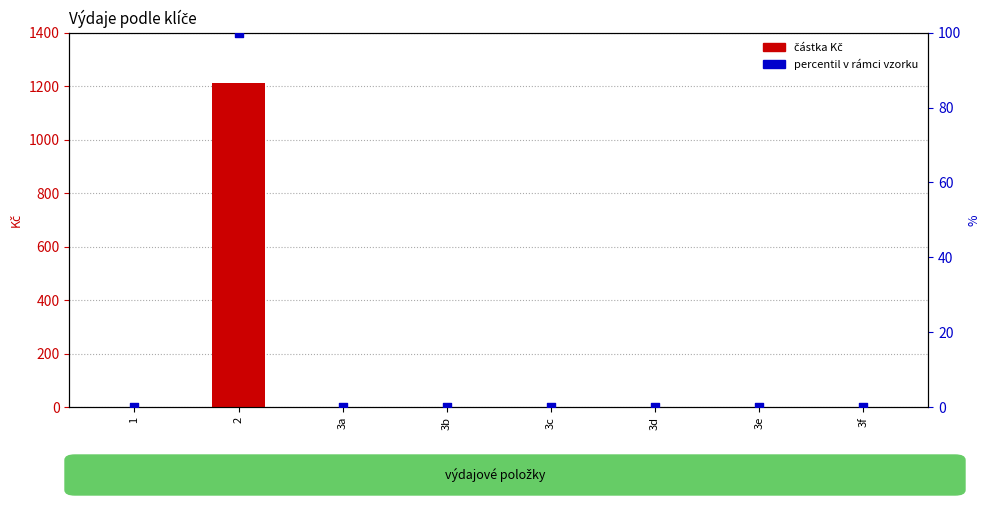

Which series contains the highest Y value?

částka Kč